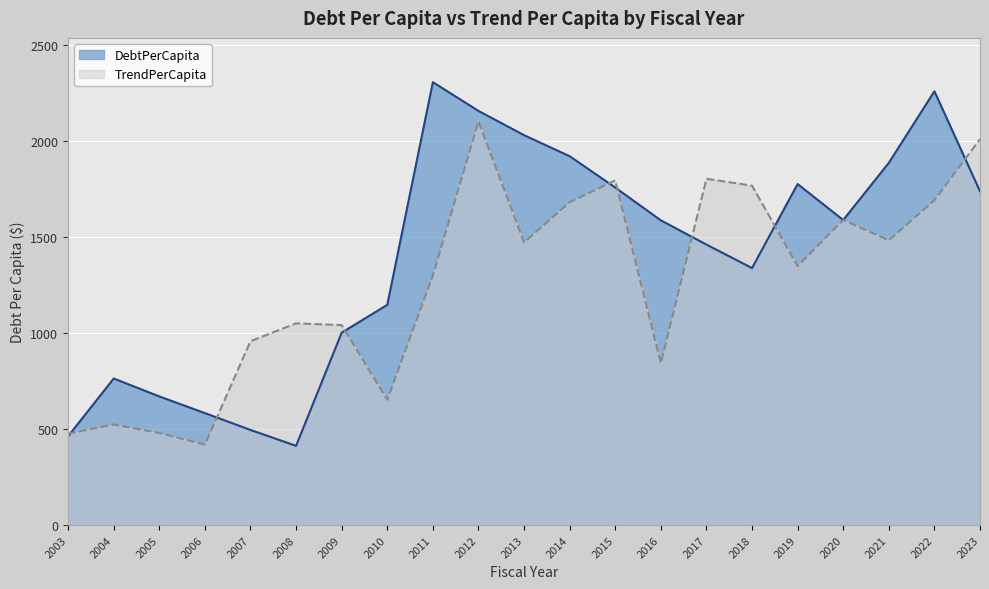

True or false: DebtPerCapita and TrendPerCapita intersect in this chart.

True